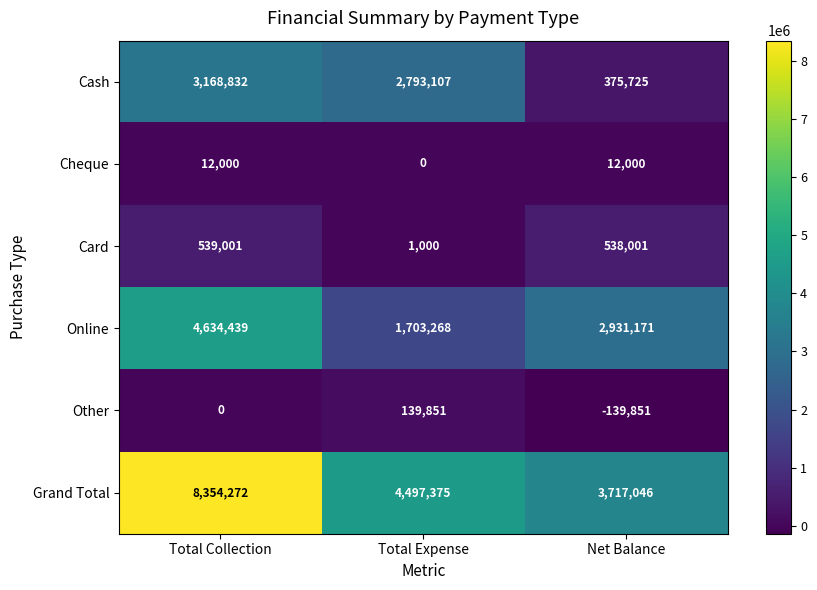

What is the sum of the Other values at Net Balance and Total Collection?

-139851